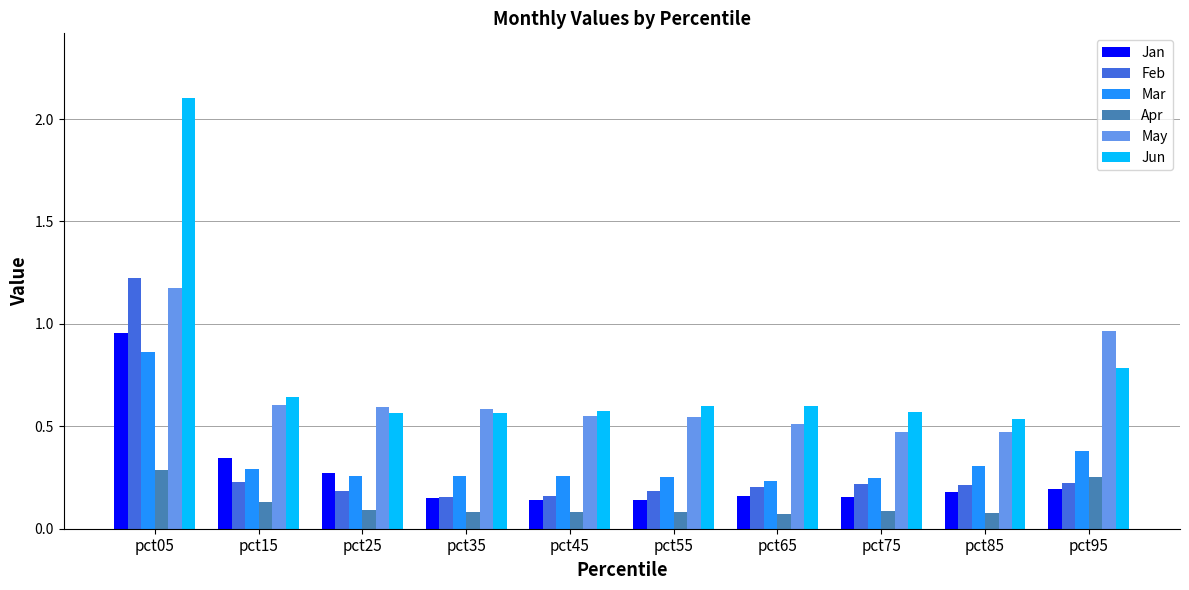

Rank the series by their maximum value, from highest to lowest.

Jun, Feb, May, Jan, Mar, Apr